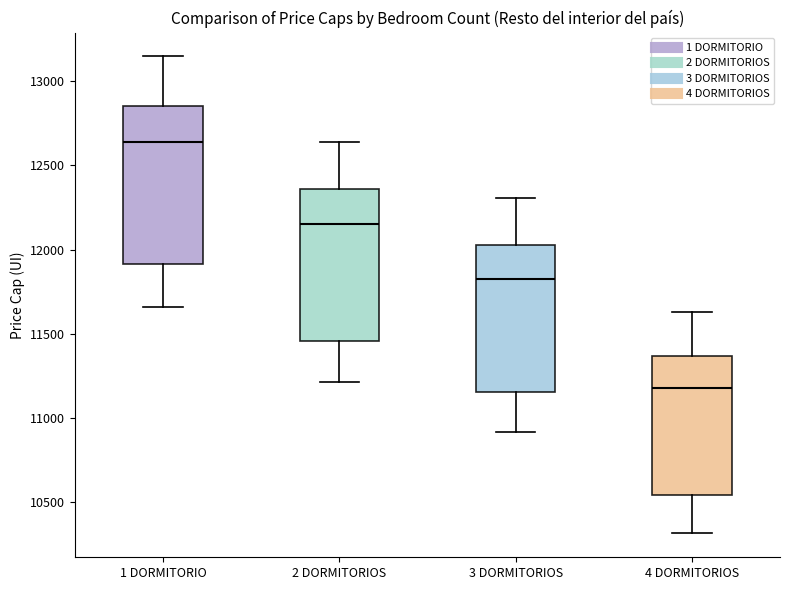

Reading left to right, transcribe this box plot: for each box, give where its median line is, the range the box spans, and where its two whiskers end, as read against the y-axis. The values are not printed on the chart, so give them approximately, as read against the axis.

1 DORMITORIO: median 12650, box 11900 to 12850, whiskers 11650 to 13150
2 DORMITORIOS: median 12150, box 11450 to 12350, whiskers 11200 to 12650
3 DORMITORIOS: median 11850, box 11150 to 12050, whiskers 10900 to 12300
4 DORMITORIOS: median 11200, box 10550 to 11350, whiskers 10300 to 11650